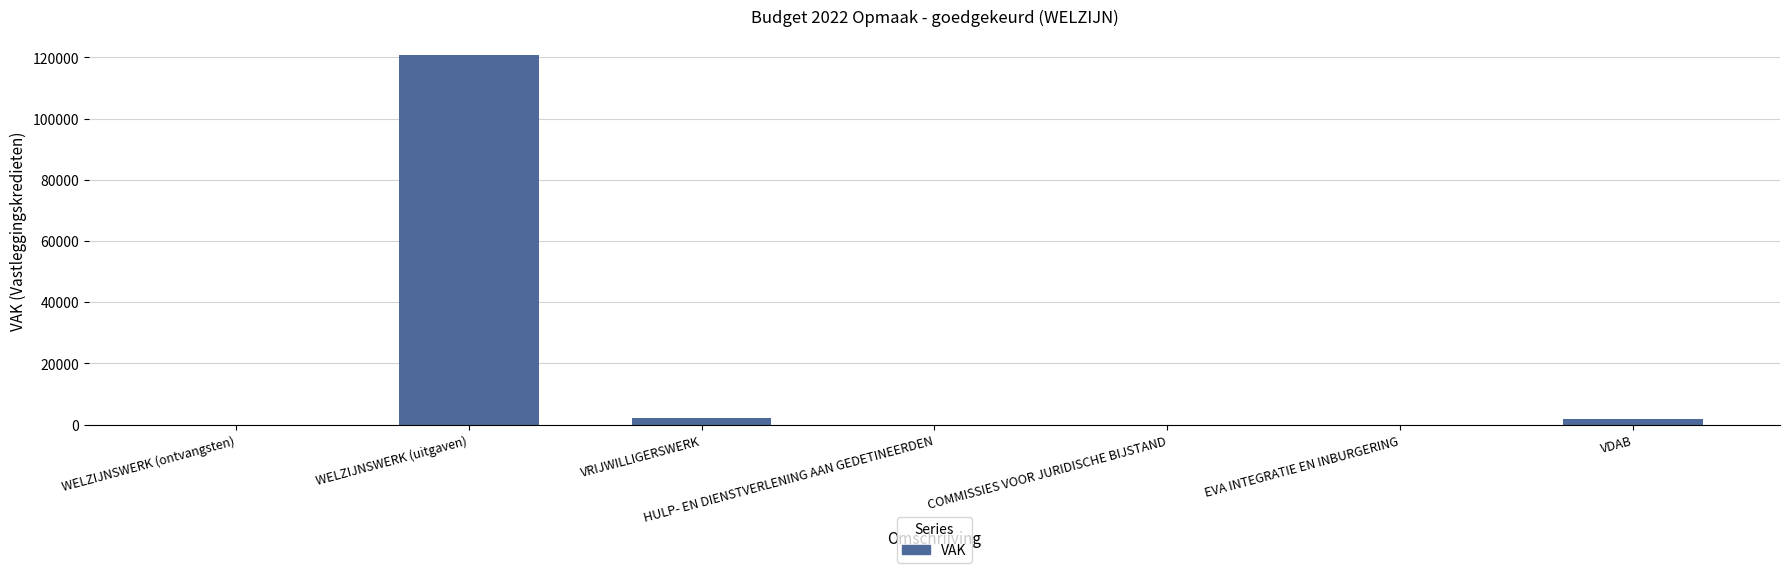

Are the bars horizontal?

No